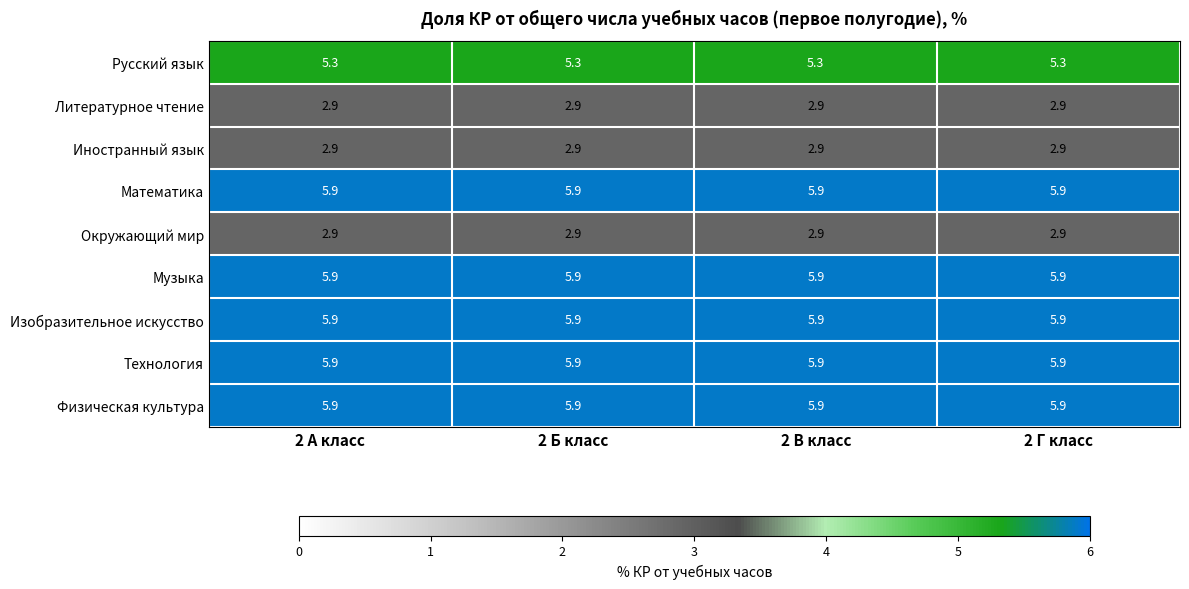

The Русский язык series shows 8.3 at 2 Б класс. True or false?

False